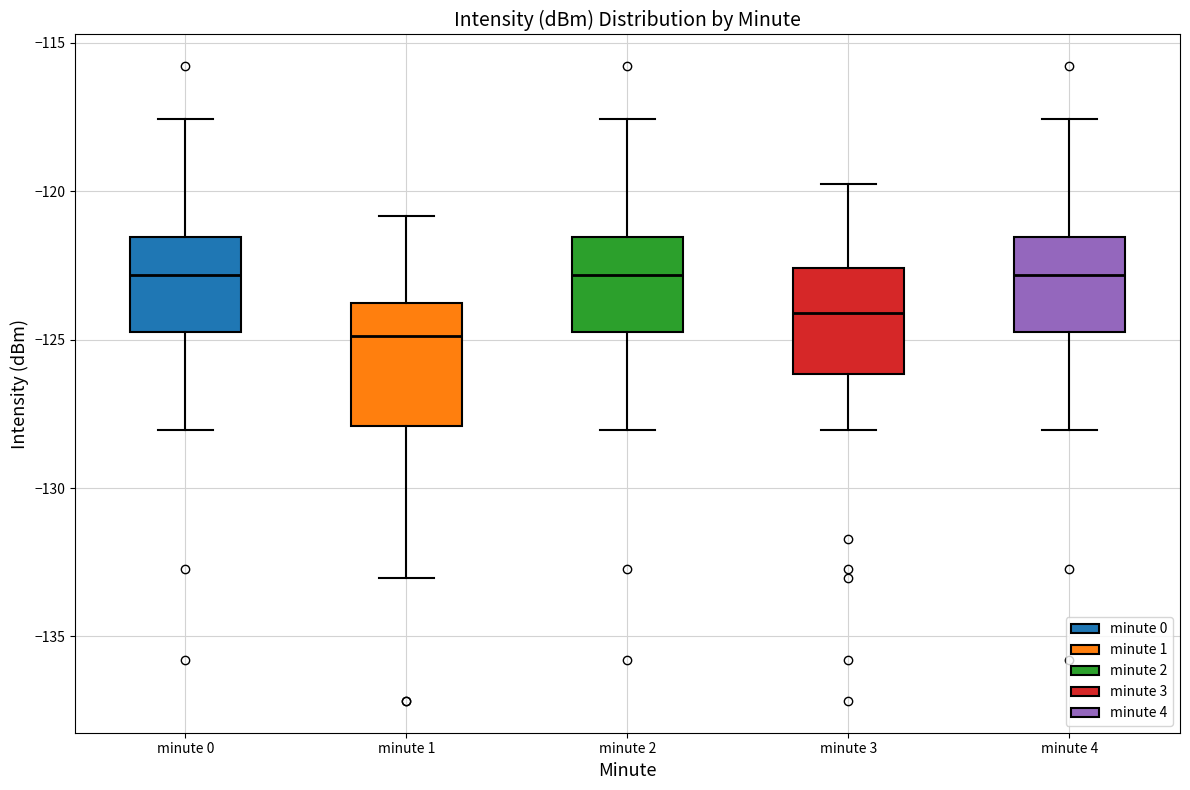

Which box has the lowest median line?

minute 1